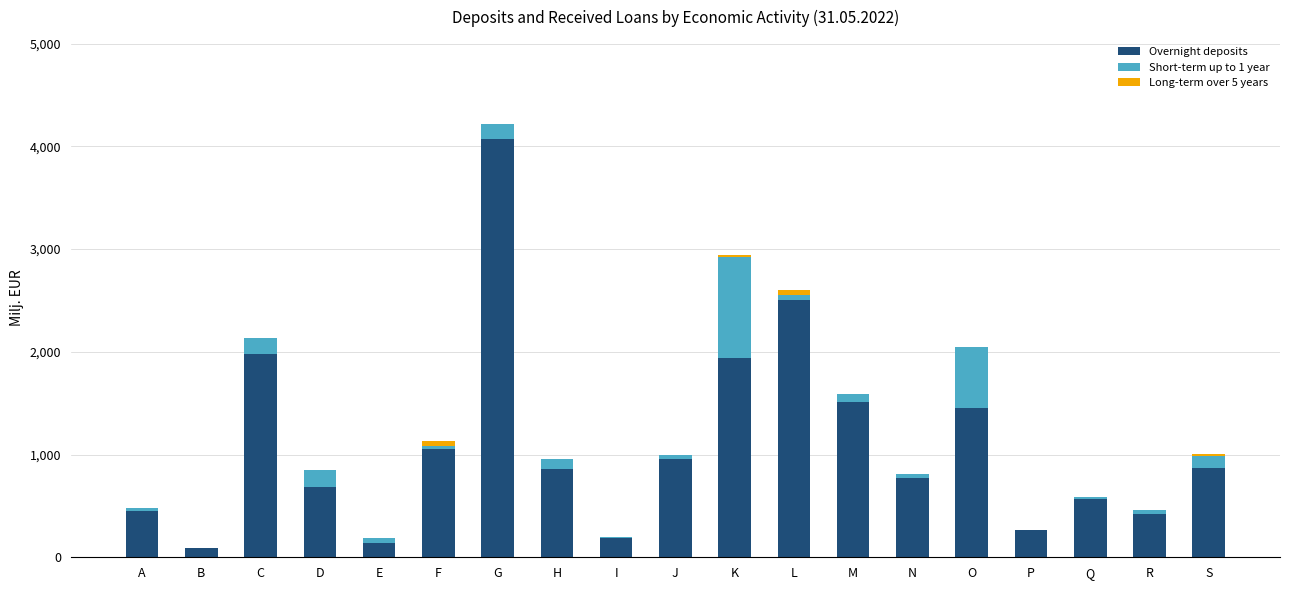

Which category has the highest value in the Overnight deposits series?

G